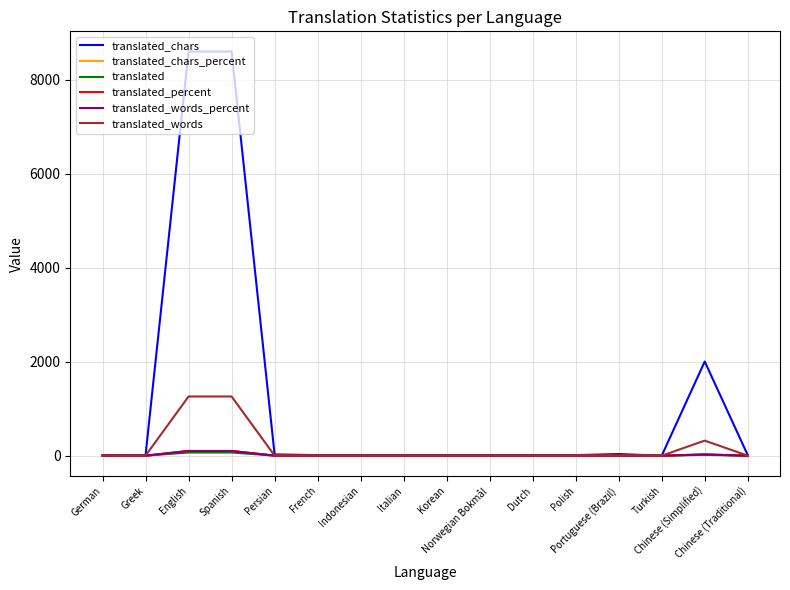

True or false: translated has a value of 2.0 at Portuguese (Brazil).

True